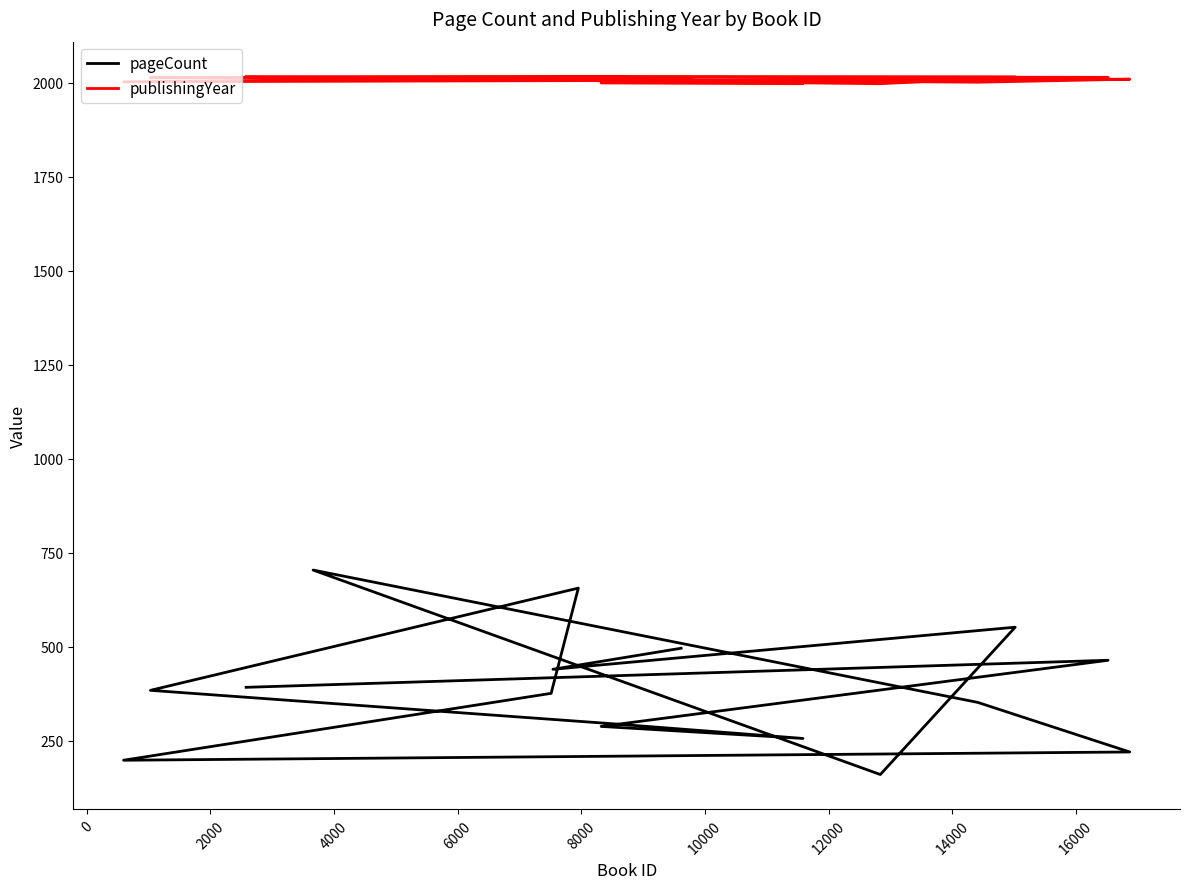

True or false: publishingYear and pageCount cross at least once.

False